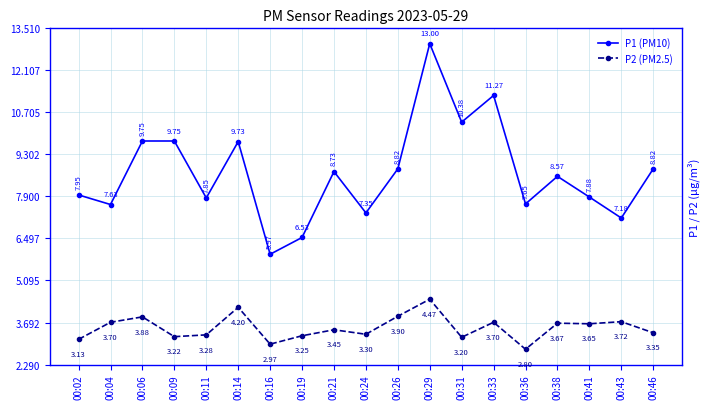

Is the value of P1 (PM10) at 00:38 greater than the value of P2 (PM2.5) at 00:16?

Yes